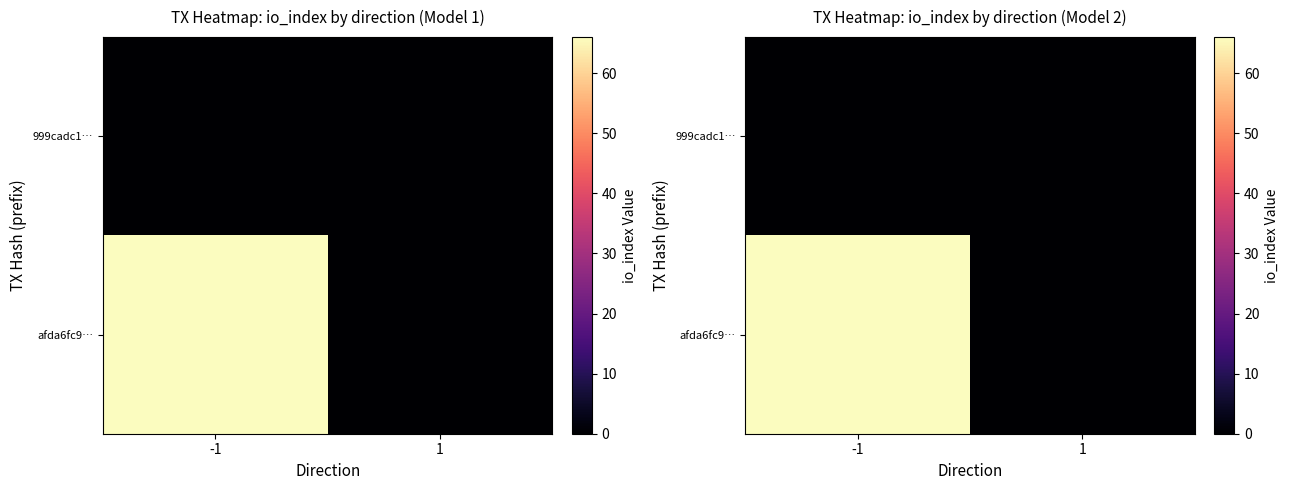

Which series has the widest spread of values?

afda6fc9…